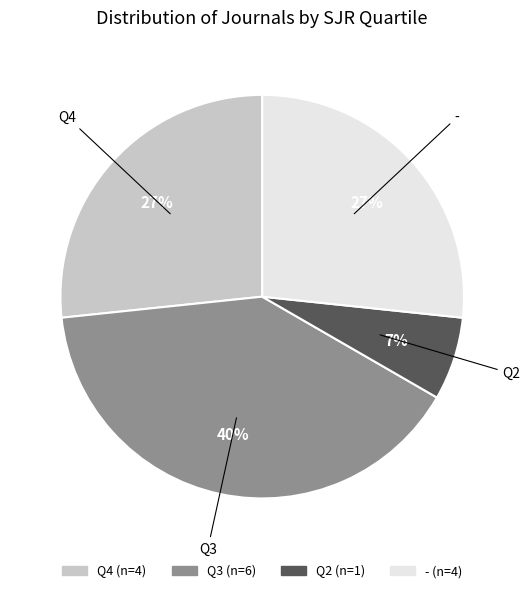

Is there any slice that represents more than half of the pie?

No